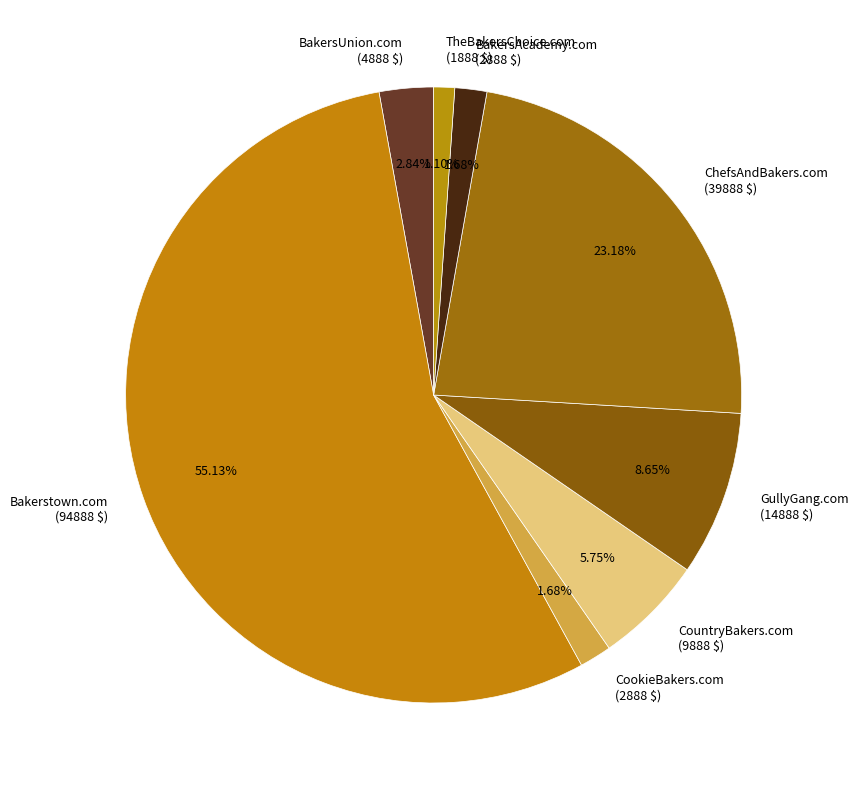

Which category has the smallest portion of the pie?

TheBakersChoice.com